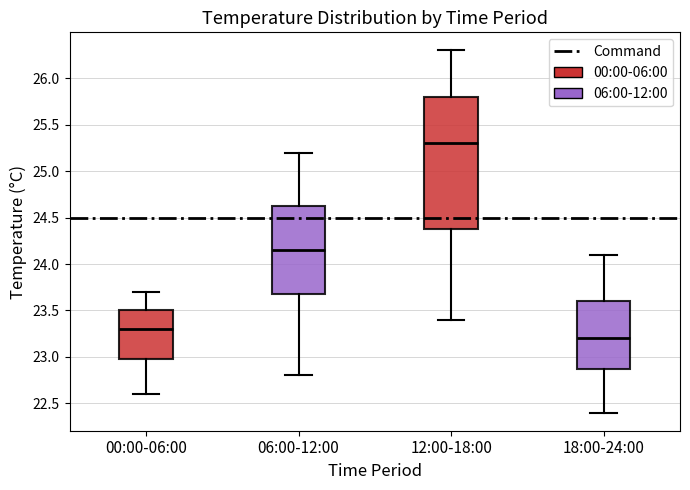

Which box is the tallest, from its lower edge to its upper edge?

12:00-18:00